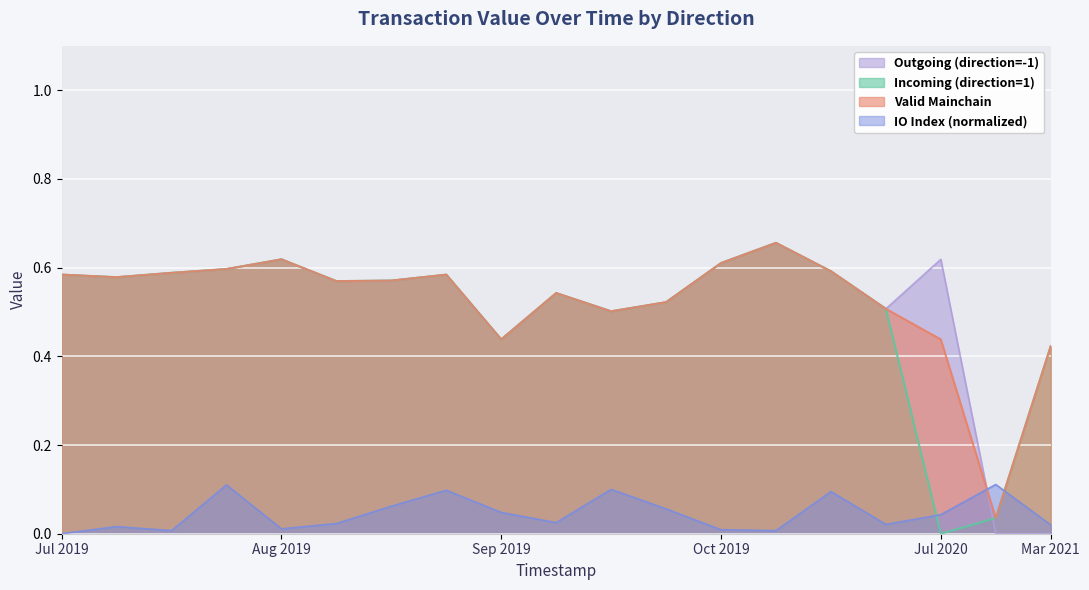

After their last crossing, which series has the higher values: Incoming (direction=1) or IO Index (normalized)?

Incoming (direction=1)